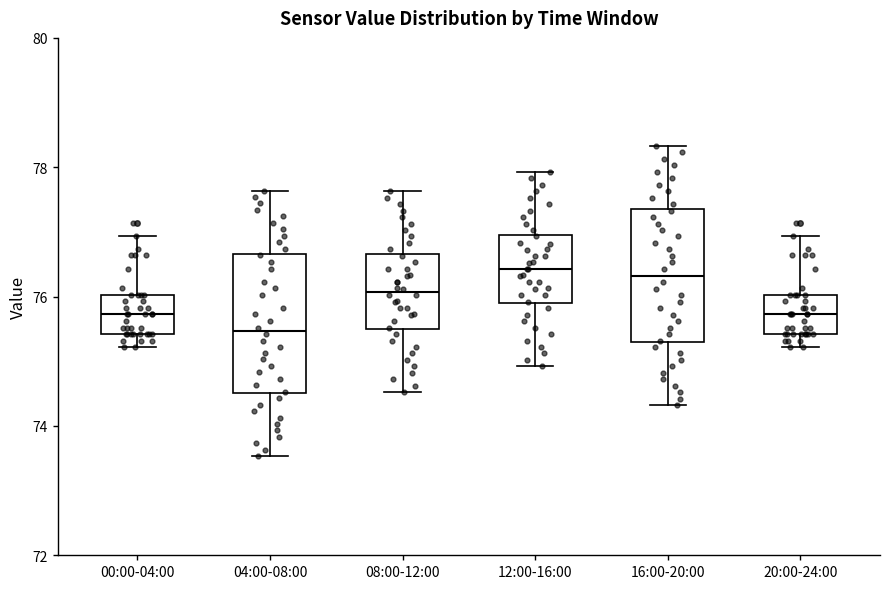

Reading left to right, transcribe this box plot: for each box, give where its median line is, the range the box spans, and where its two whiskers end, as read against the y-axis. The values are not printed on the chart, so give them approximately, as read against the axis.

00:00-04:00: median 75.8, box 75.4 to 76.0, whiskers 75.2 to 77.0
04:00-08:00: median 75.4, box 74.6 to 76.6, whiskers 73.6 to 77.6
08:00-12:00: median 76.0, box 75.4 to 76.6, whiskers 74.6 to 77.6
12:00-16:00: median 76.4, box 75.8 to 77.0, whiskers 75.0 to 78.0
16:00-20:00: median 76.4, box 75.2 to 77.4, whiskers 74.4 to 78.4
20:00-24:00: median 75.8, box 75.4 to 76.0, whiskers 75.2 to 77.0